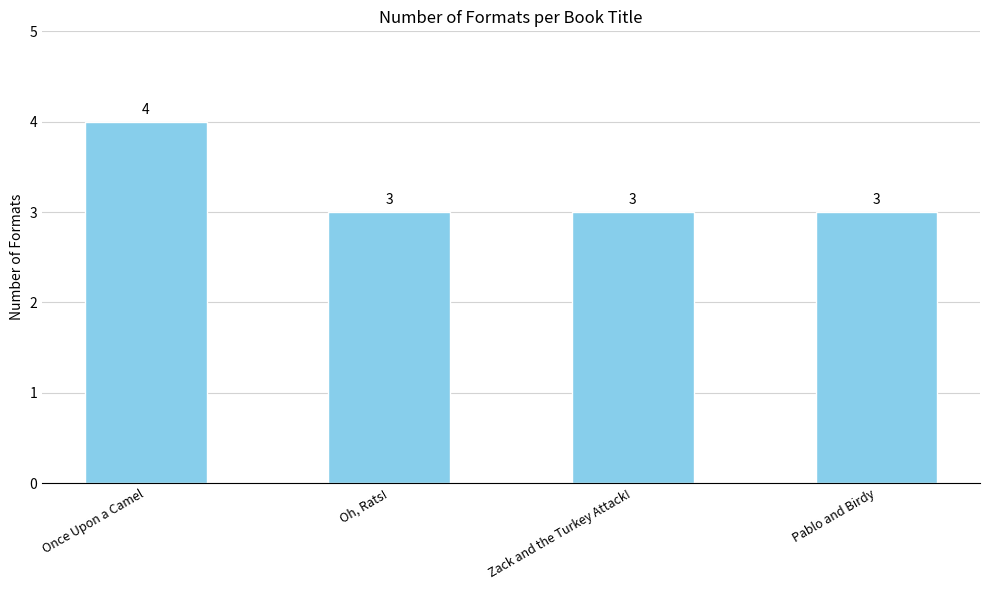

What position from the left is Once Upon a Camel?

1